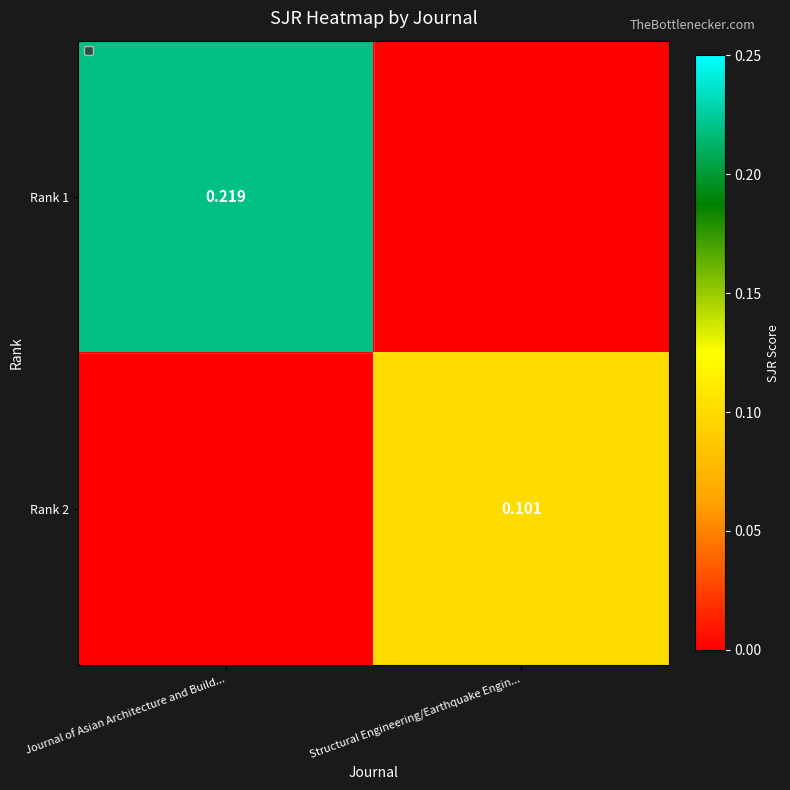

Between Journal of Asian Architecture and Build... and Structural Engineering/Earthquake Engin..., which series saw the biggest shift?

Rank 1